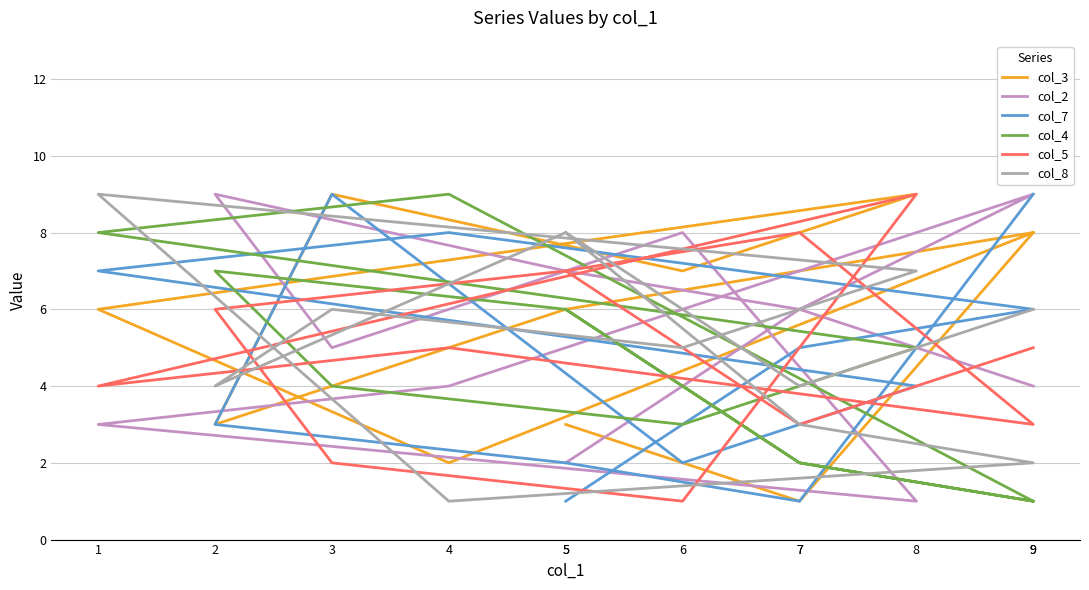

True or false: col_7 and col_8 intersect in this chart.

True